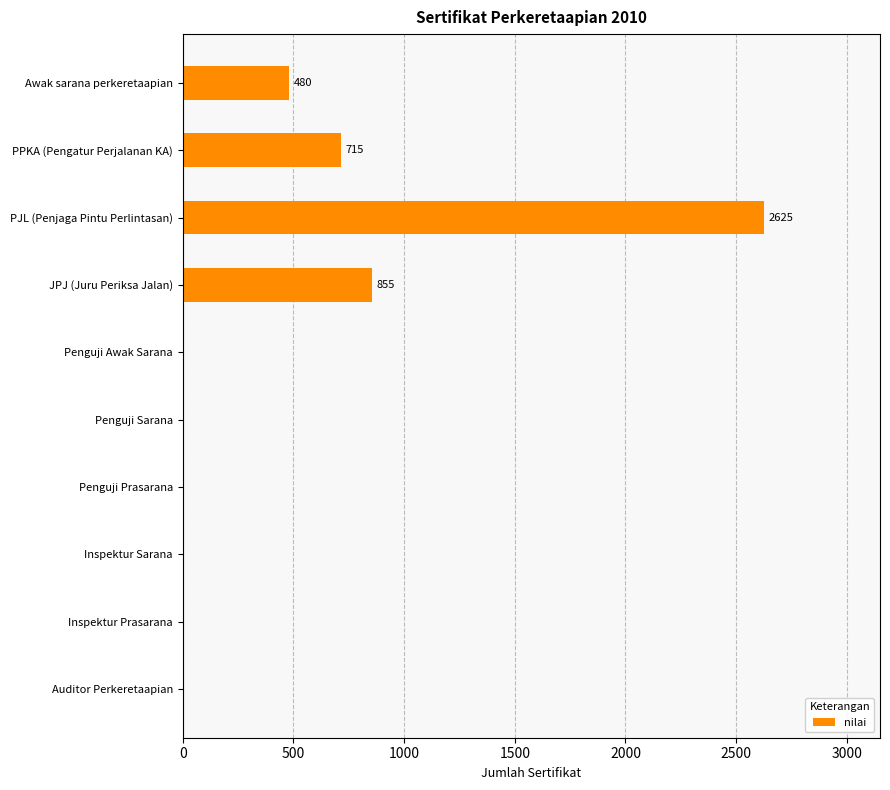

How many series are shown in this chart?

1